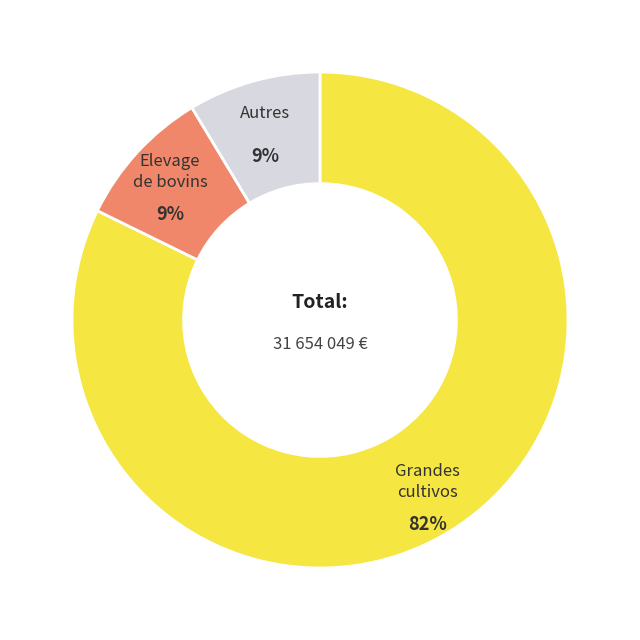

Is there a majority slice in this chart?

Yes